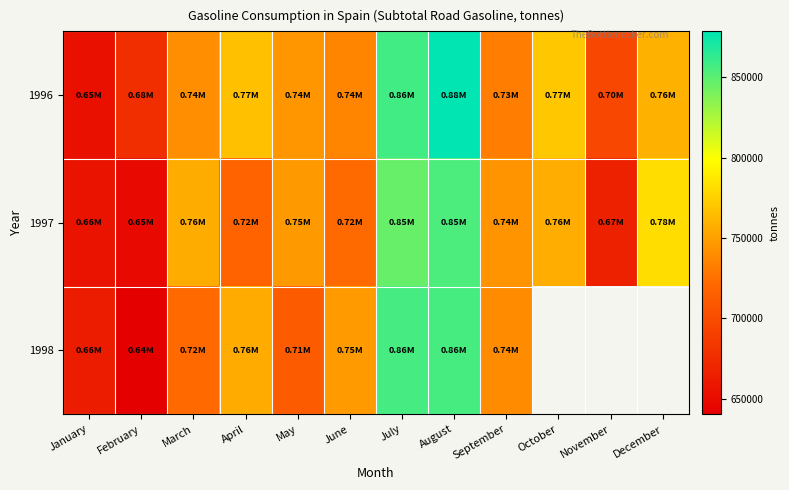

What is the difference between the maximum and minimum values in the 1996 series?

224924.1